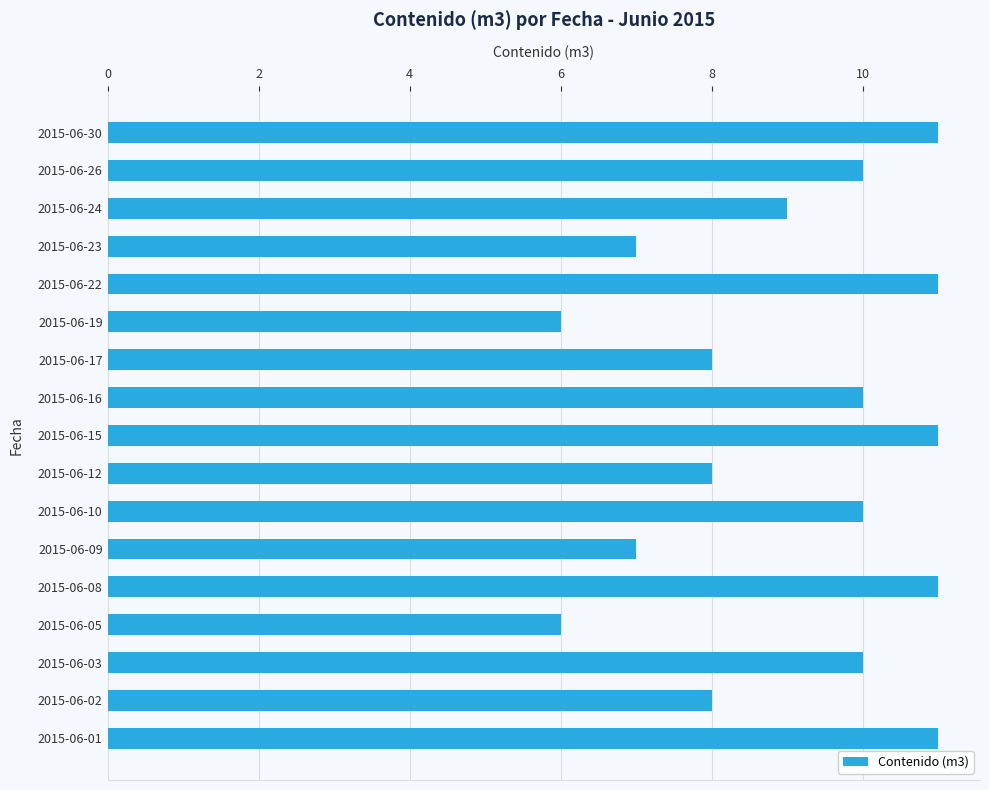

Count the number of categories in the chart.

17